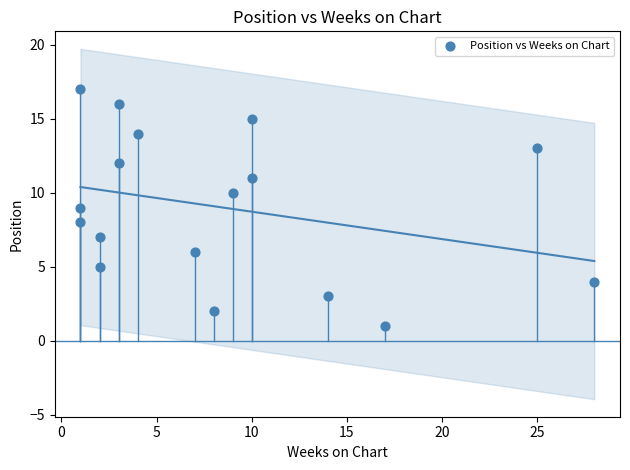

What is the range of X values (max minus min)?

27